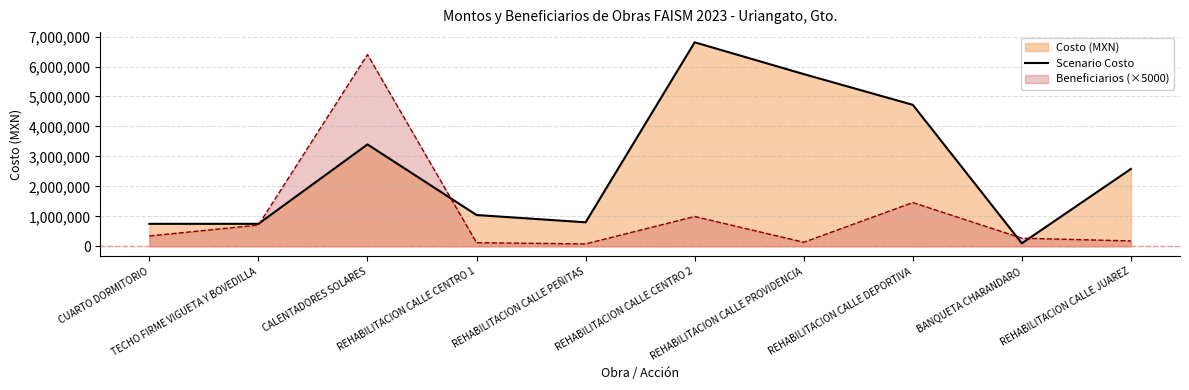

List the labels in order of value, largest first.

REHABILITACION CALLE CENTRO 2, REHABILITACION CALLE PROVIDENCIA, REHABILITACION CALLE DEPORTIVA, CALENTADORES SOLARES, REHABILITACION CALLE JUAREZ, REHABILITACION CALLE CENTRO 1, REHABILITACION CALLE PEÑITAS, CUARTO DORMITORIO, TECHO FIRME VIGUETA Y BOVEDILLA, BANQUETA CHARANDARO